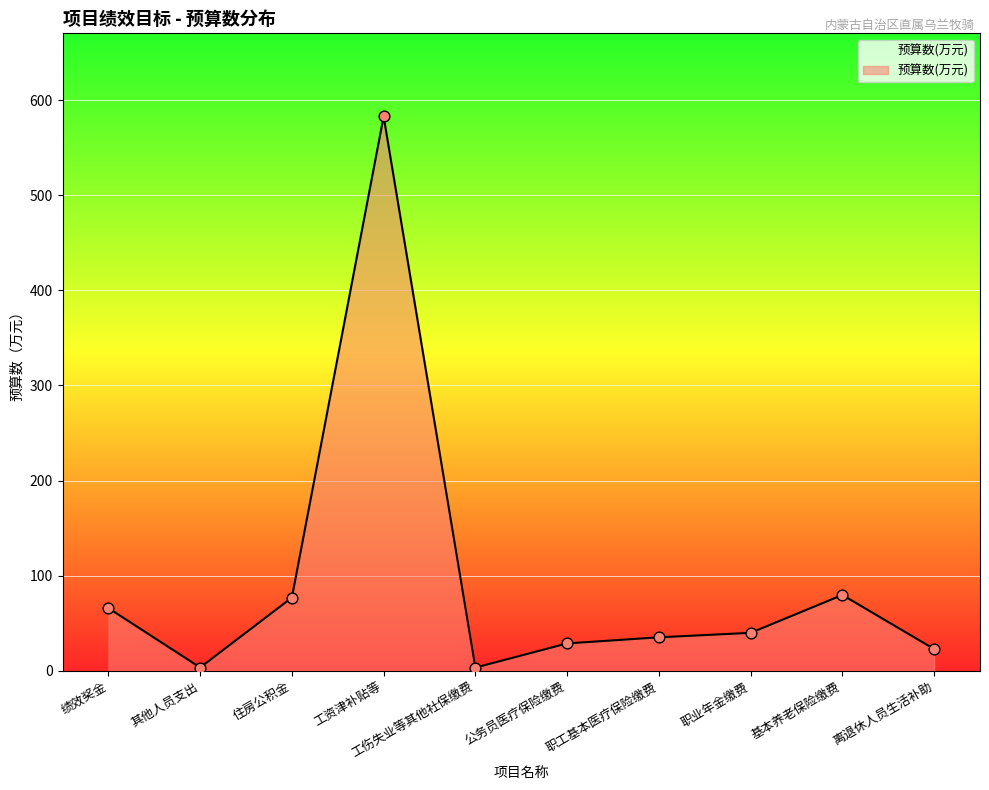

What is the ratio of the value at 公务员医疗保险缴费 to the value at 绩效奖金?

0.4